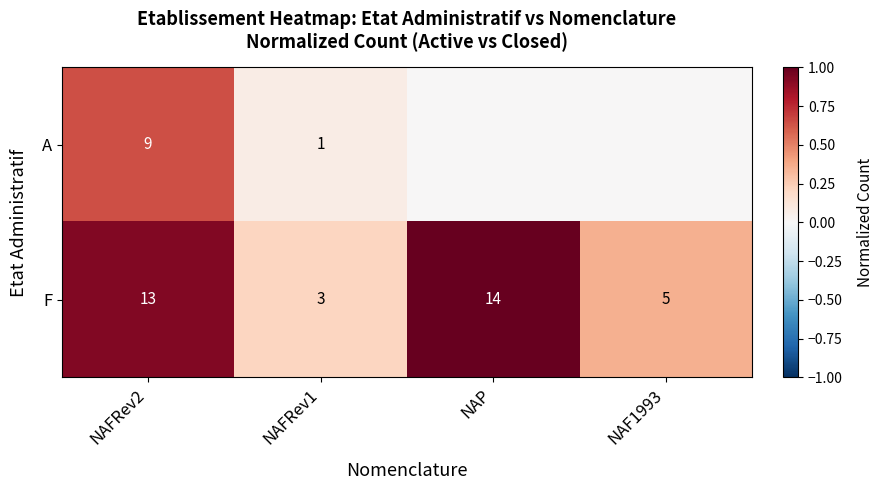

Is the value of A at NAFRev2 greater than the value of F at NAFRev2?

No